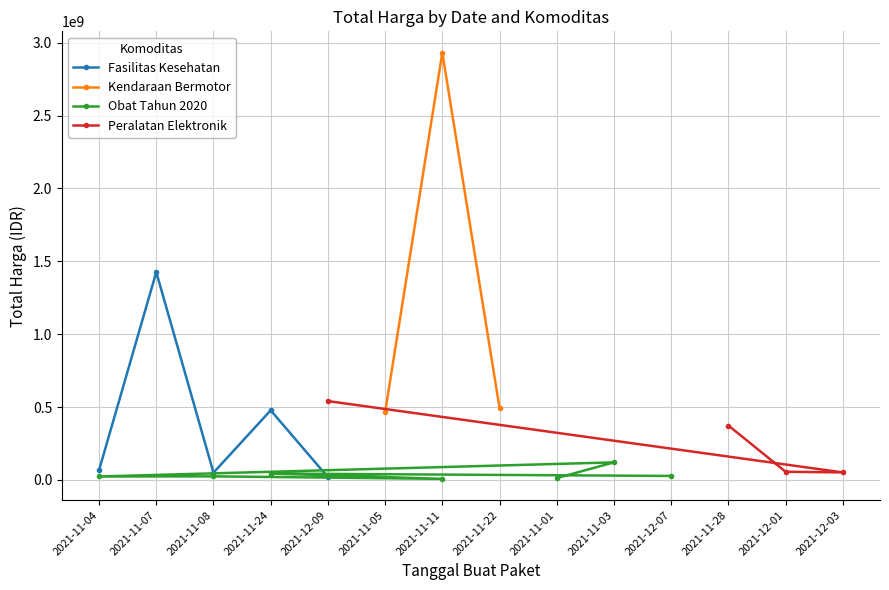

Is this an area chart (filled region under the line)?

No